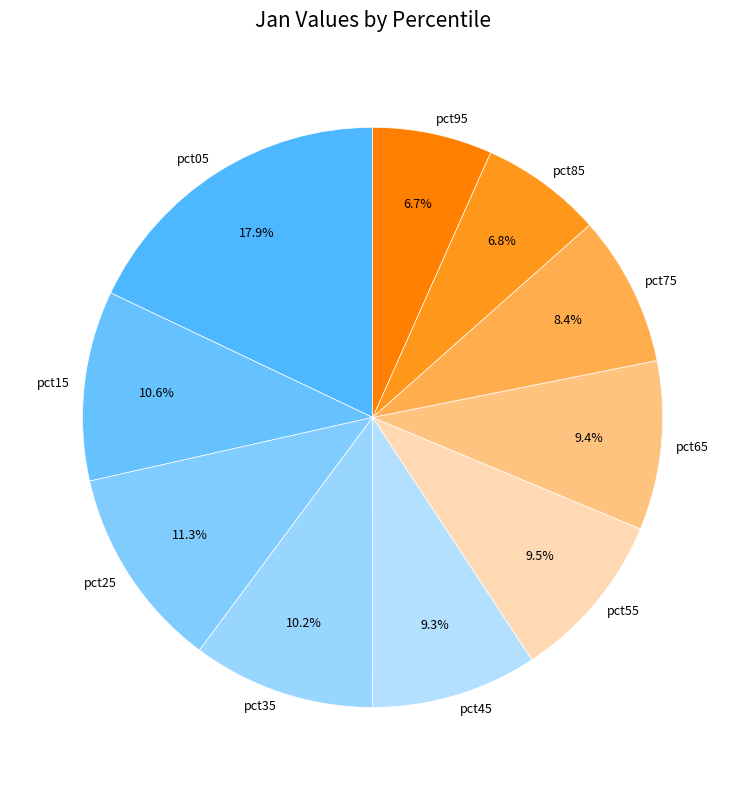

True or false: pct15 accounts for 11% of the total.

True